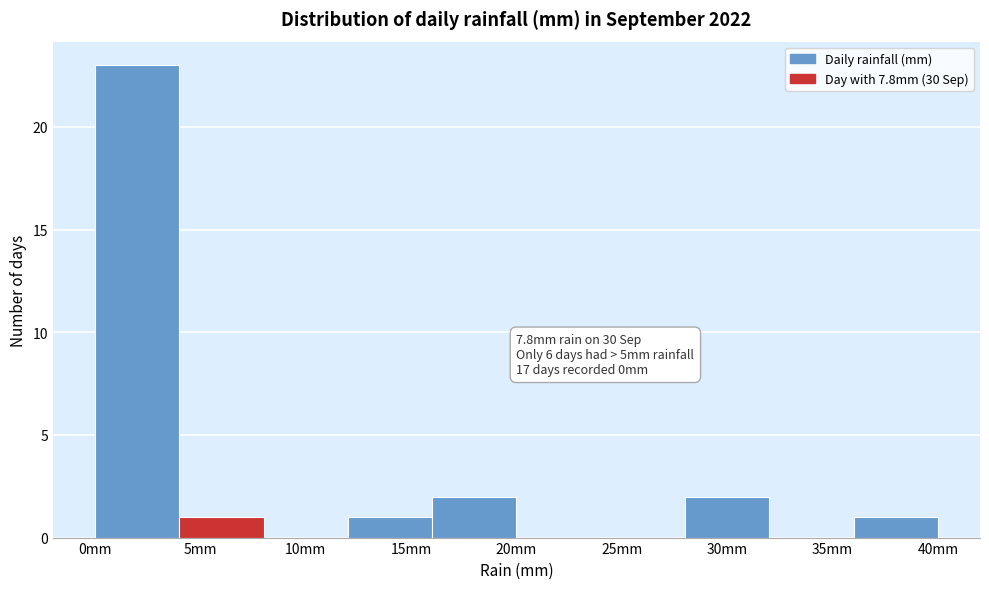

Over which range of the x-axis is the bar tallest?

0 to 4